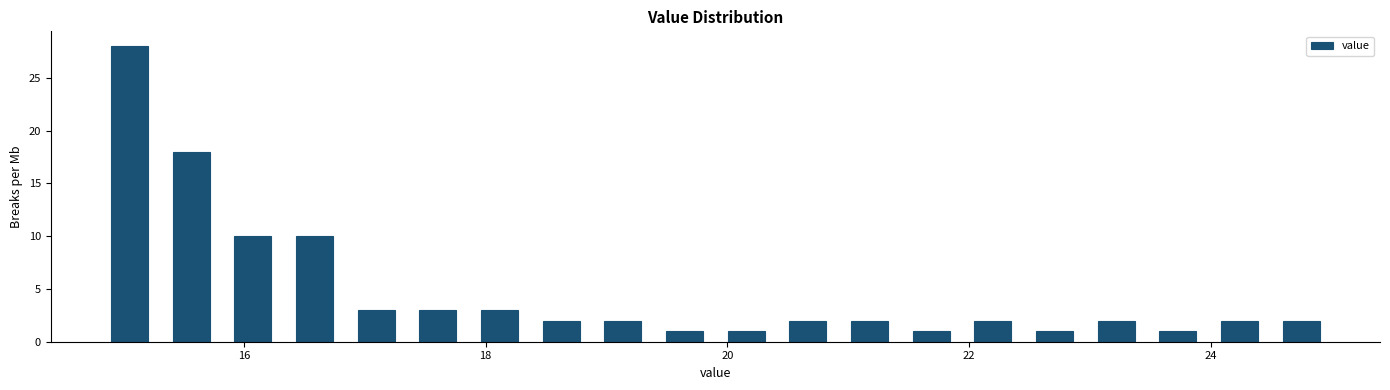

Around what value on the x-axis is the tallest bar? Give the approximate position of its centre, as read against the axis.

15.0